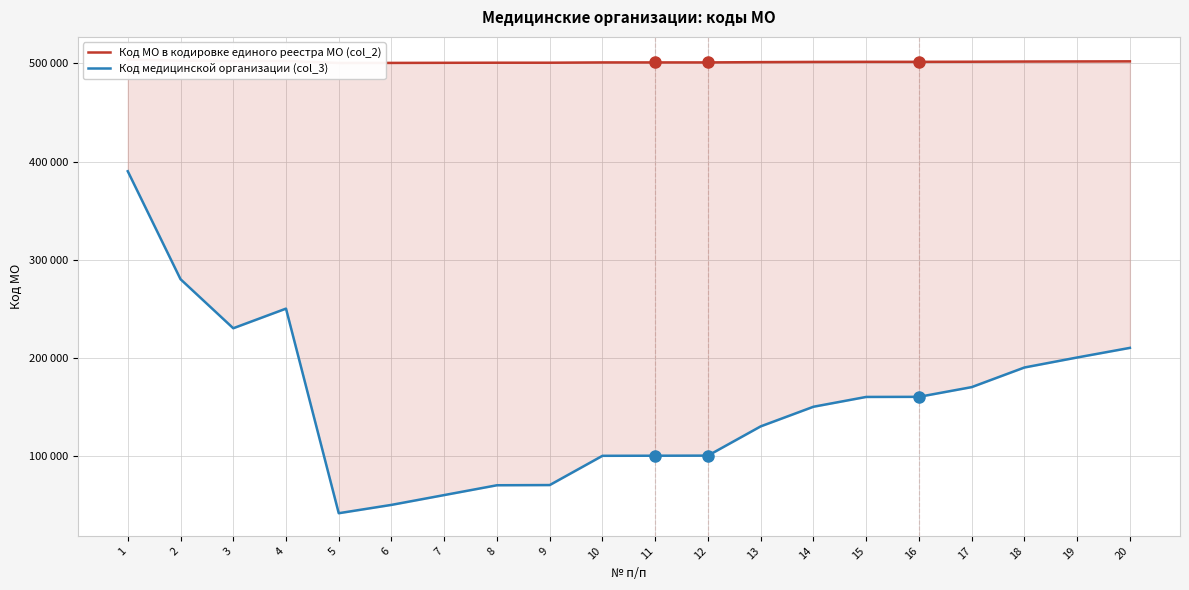

Between 17 and 19, which series saw the biggest shift?

Код медицинской организации (col_3)